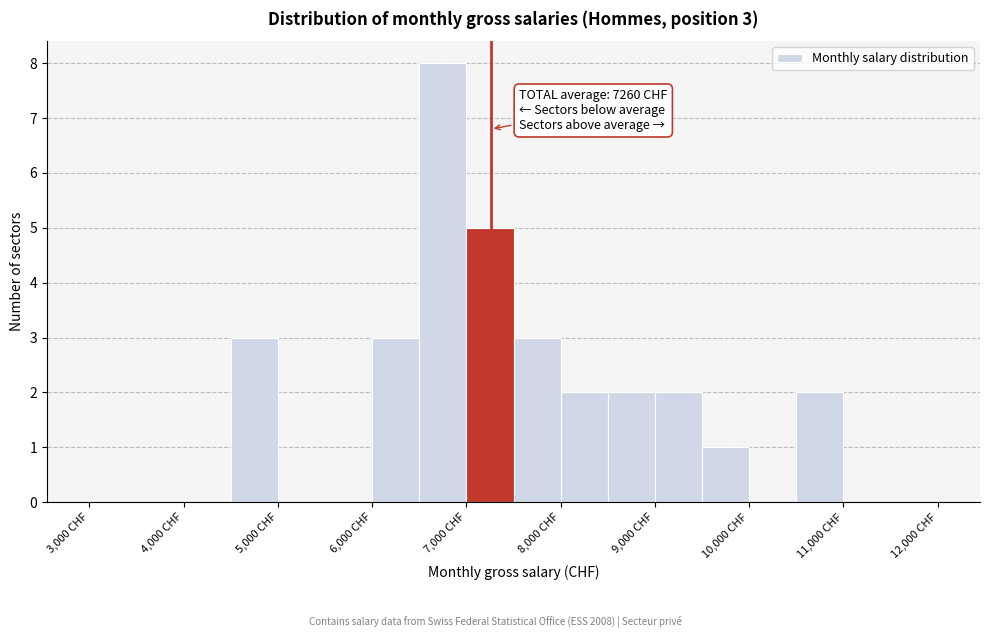

Over which range of the x-axis is the bar tallest?

6500 to 7000